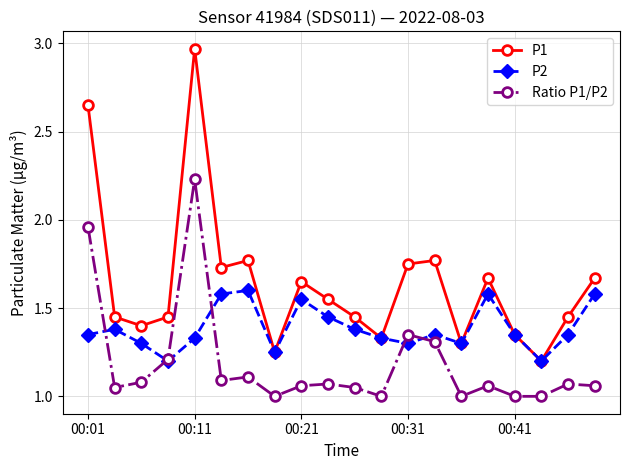

How many interior local peaks does the P1 series have?

5